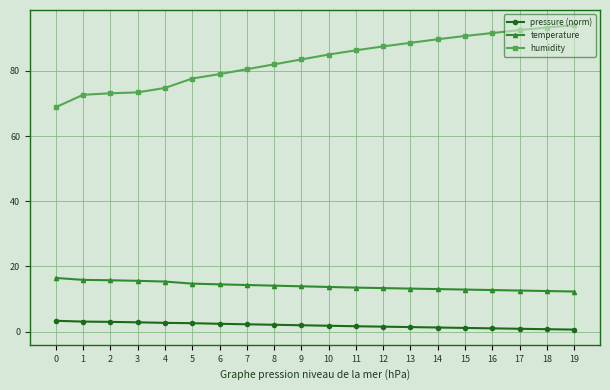

True or false: temperature and humidity intersect in this chart.

False